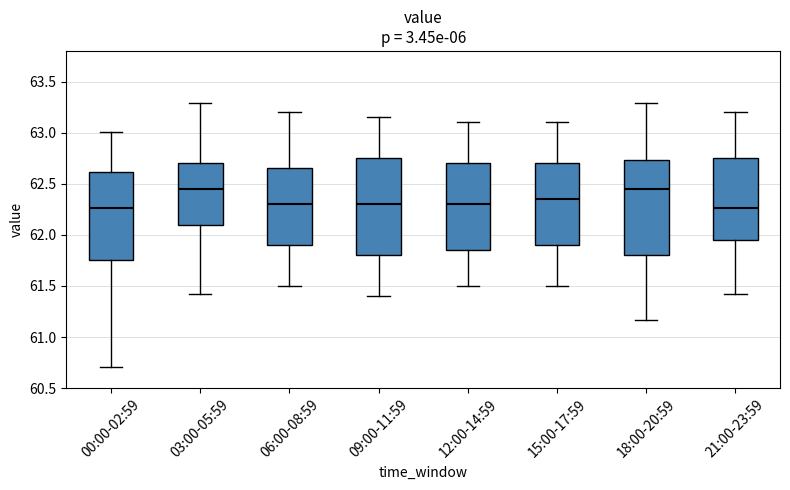

Where does the median line of the box for 15:00-17:59 sit on the y-axis? The values are not printed on the chart, so give them approximately, as read against the axis.

62.35